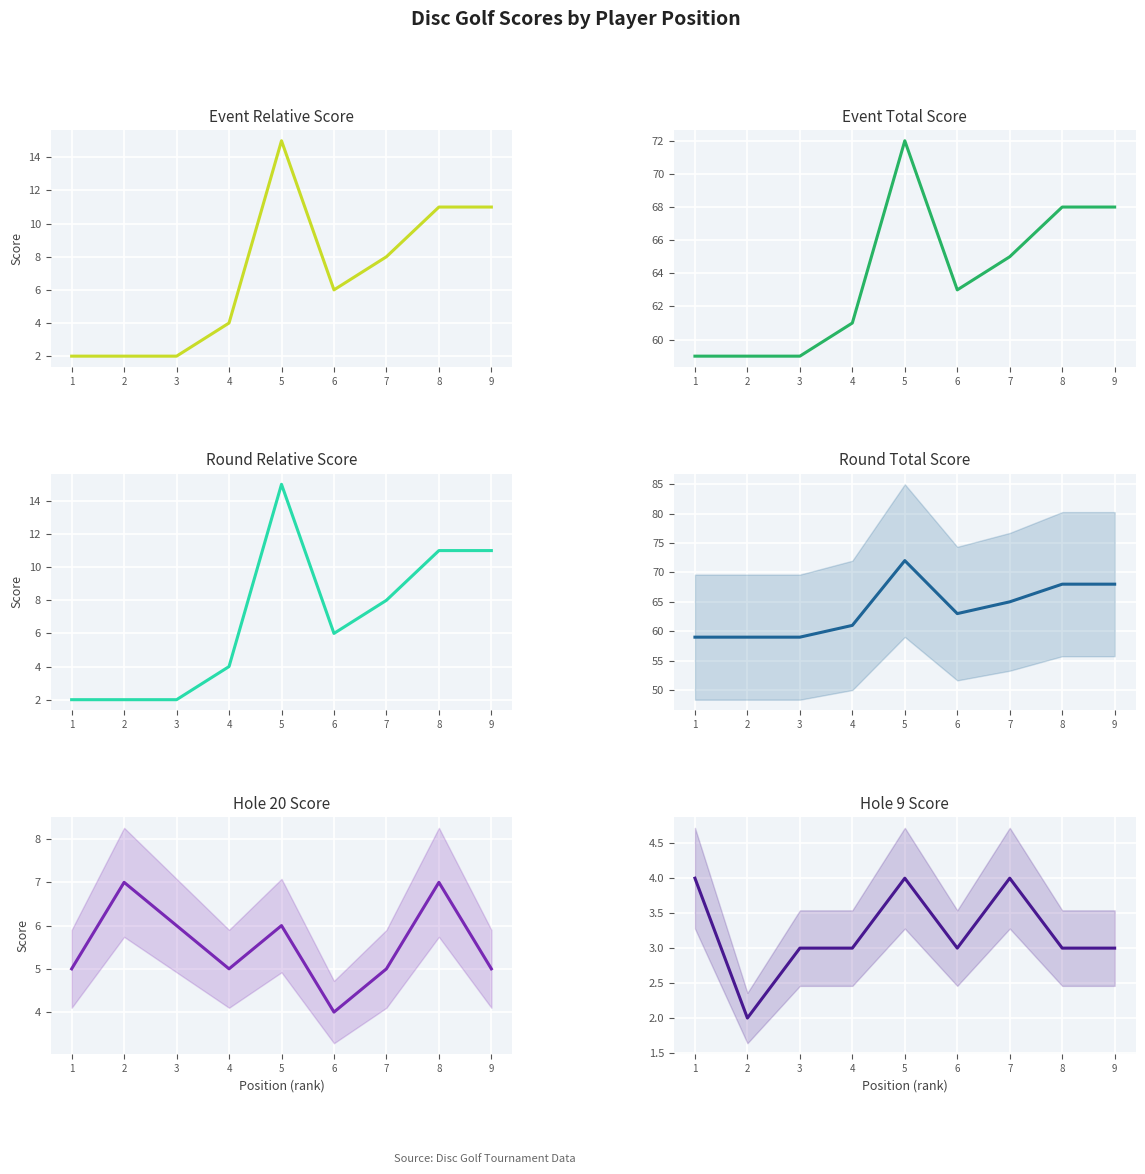

The hole_20 series shows 5 at 4. True or false?

True